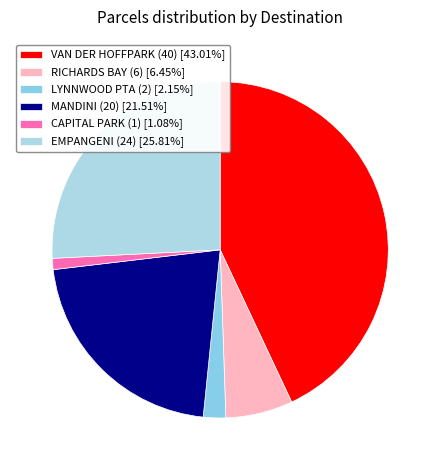

The MANDINI (20) slice represents 22% of the pie. True or false?

True